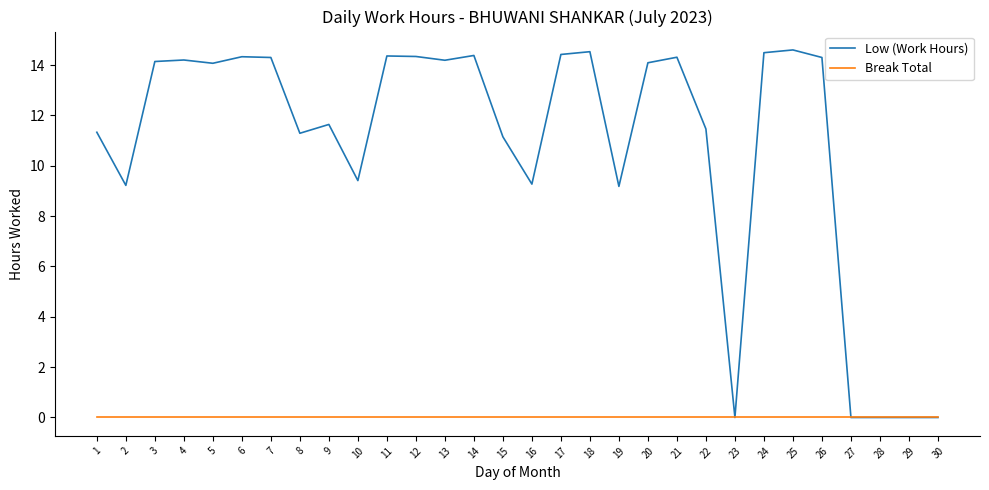

What is the average value of the Low (Work Hours) series?

10.8